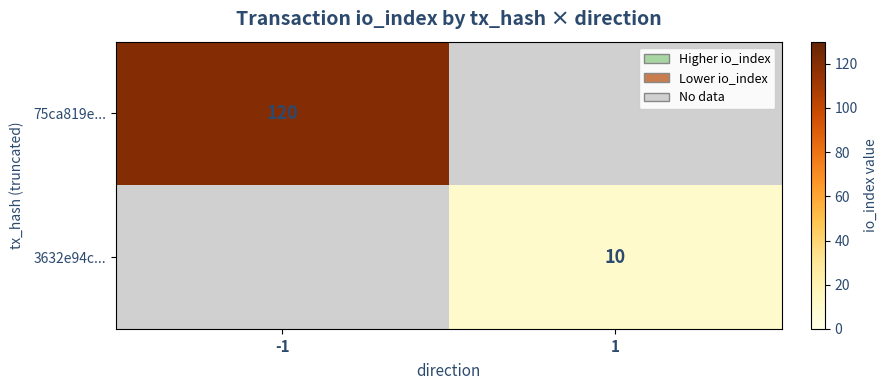

The value of 75ca819e... at -1 is 57. True or false?

False